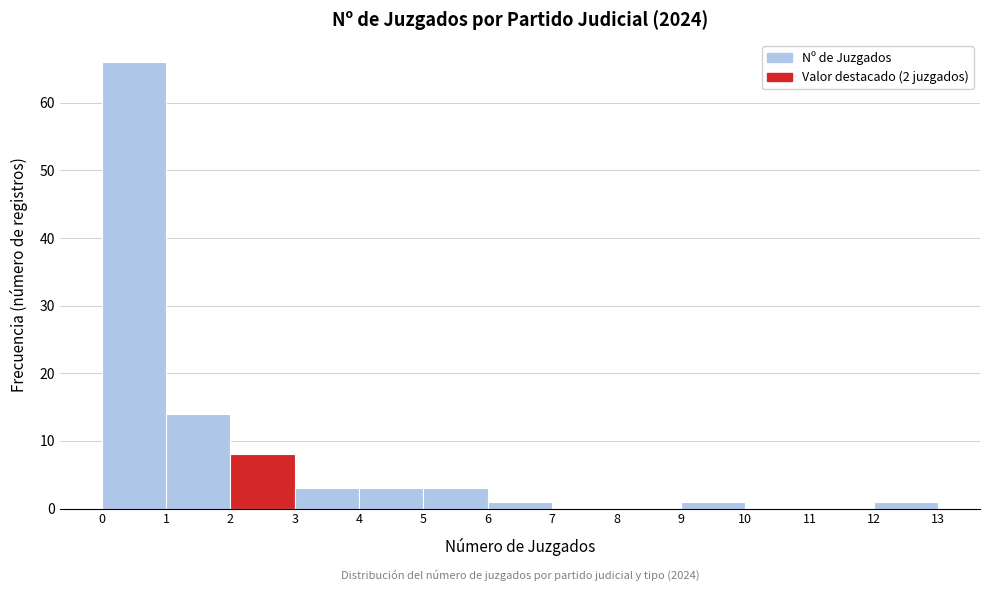

Over which range of the x-axis is the bar tallest?

0 to 1